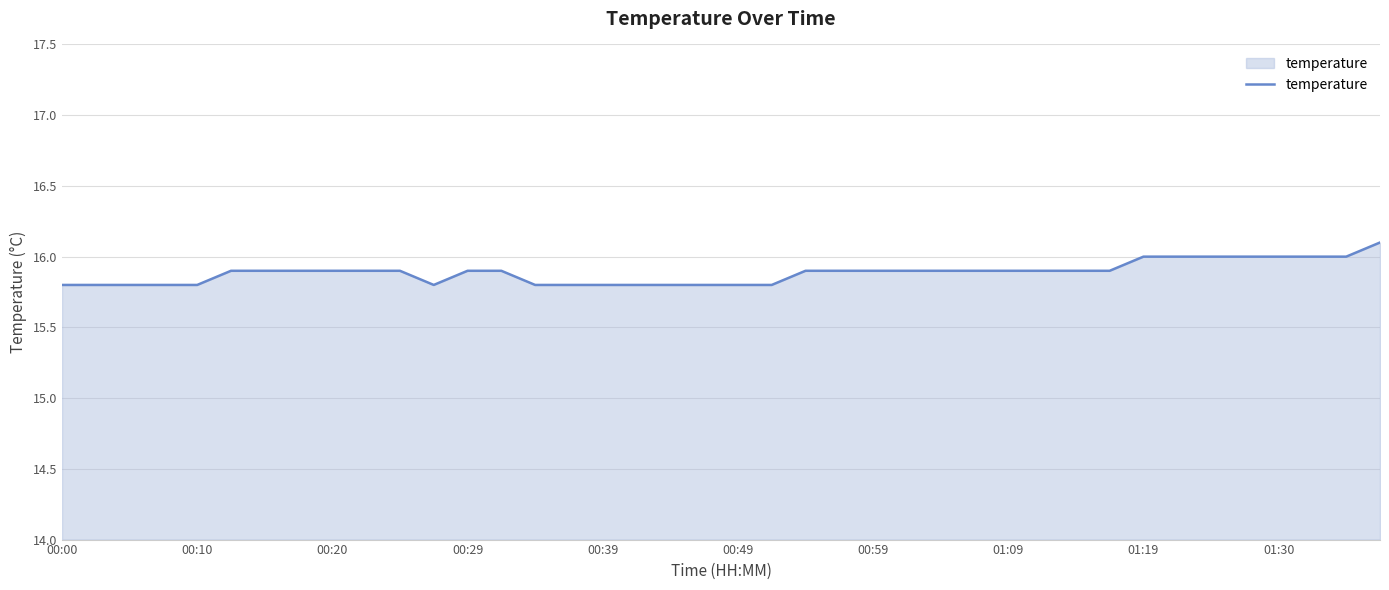

How many lines are shown in the chart?

1